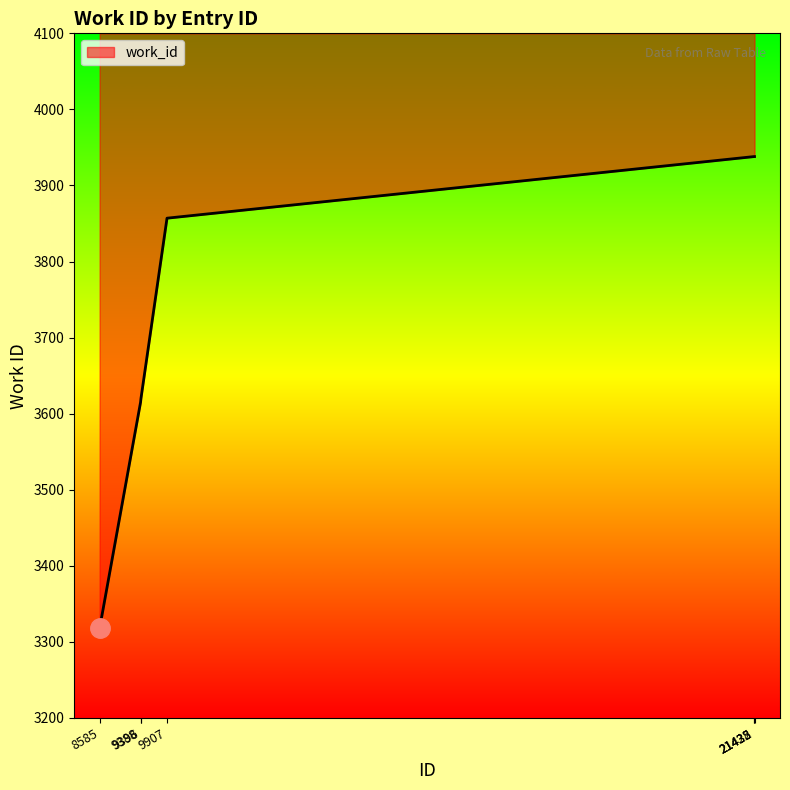

Is it true that the value at 21435 is 3938?

True